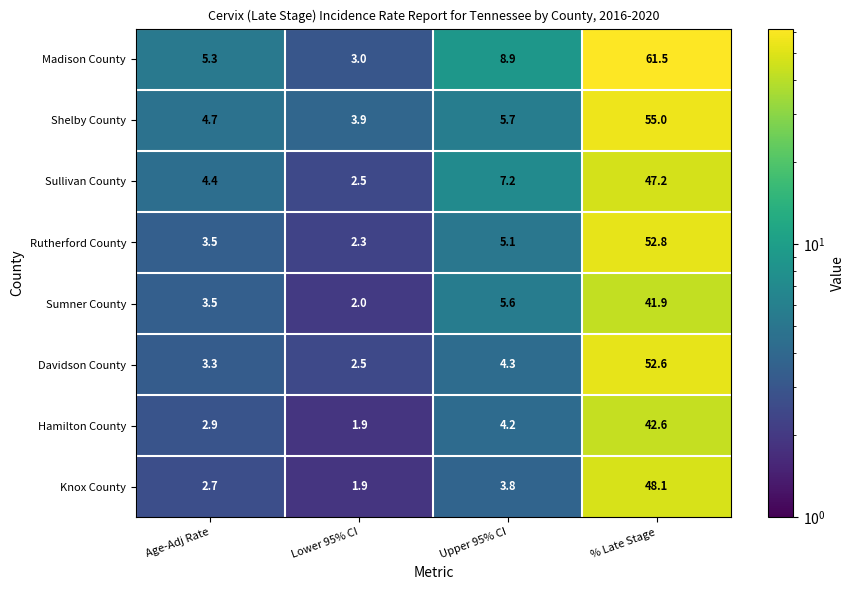

At Upper 95% CI, list the series in order from smallest to largest.

Knox County, Hamilton County, Davidson County, Rutherford County, Sumner County, Shelby County, Sullivan County, Madison County